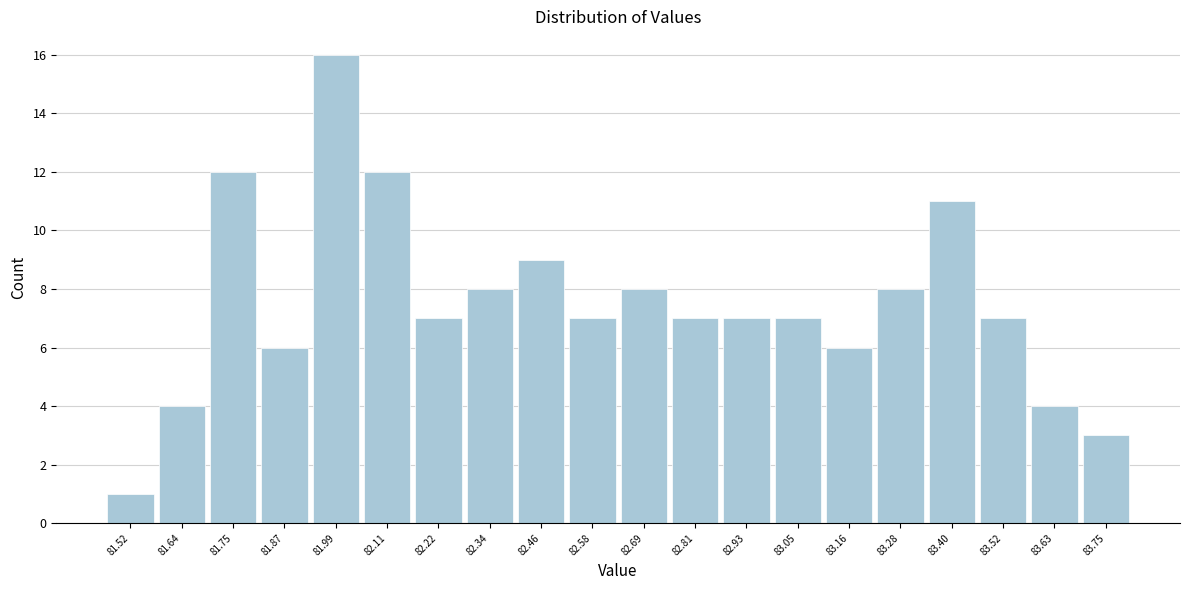

Reading left to right, list every bar in this chart as the range it spans on the x-axis followed by its height. Neither the bar edges nor the heights are printed on the chart, so give them approximately, as read against the axes.

81.46 to 81.58: 1
81.58 to 81.70: 4
81.70 to 81.82: 12
81.82 to 81.94: 6
81.94 to 82.04: 16
82.04 to 82.16: 12
82.16 to 82.28: 7
82.28 to 82.40: 8
82.40 to 82.52: 9
82.52 to 82.64: 7
82.64 to 82.76: 8
82.76 to 82.88: 7
82.88 to 82.98: 7
82.98 to 83.10: 7
83.10 to 83.22: 6
83.22 to 83.34: 8
83.34 to 83.46: 11
83.46 to 83.58: 7
83.58 to 83.70: 4
83.70 to 83.82: 3